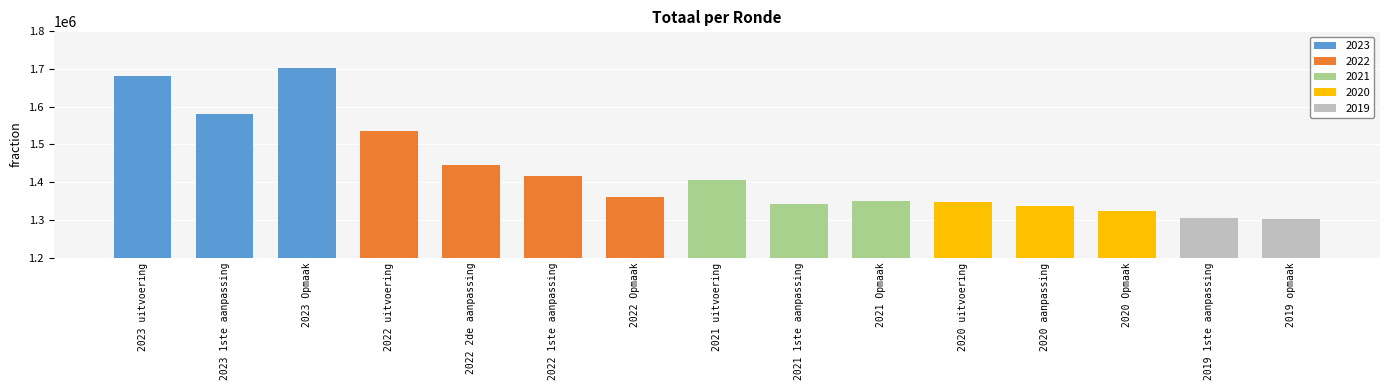

True or false: the data shows 2039532 at 2021 Opmaak.

False